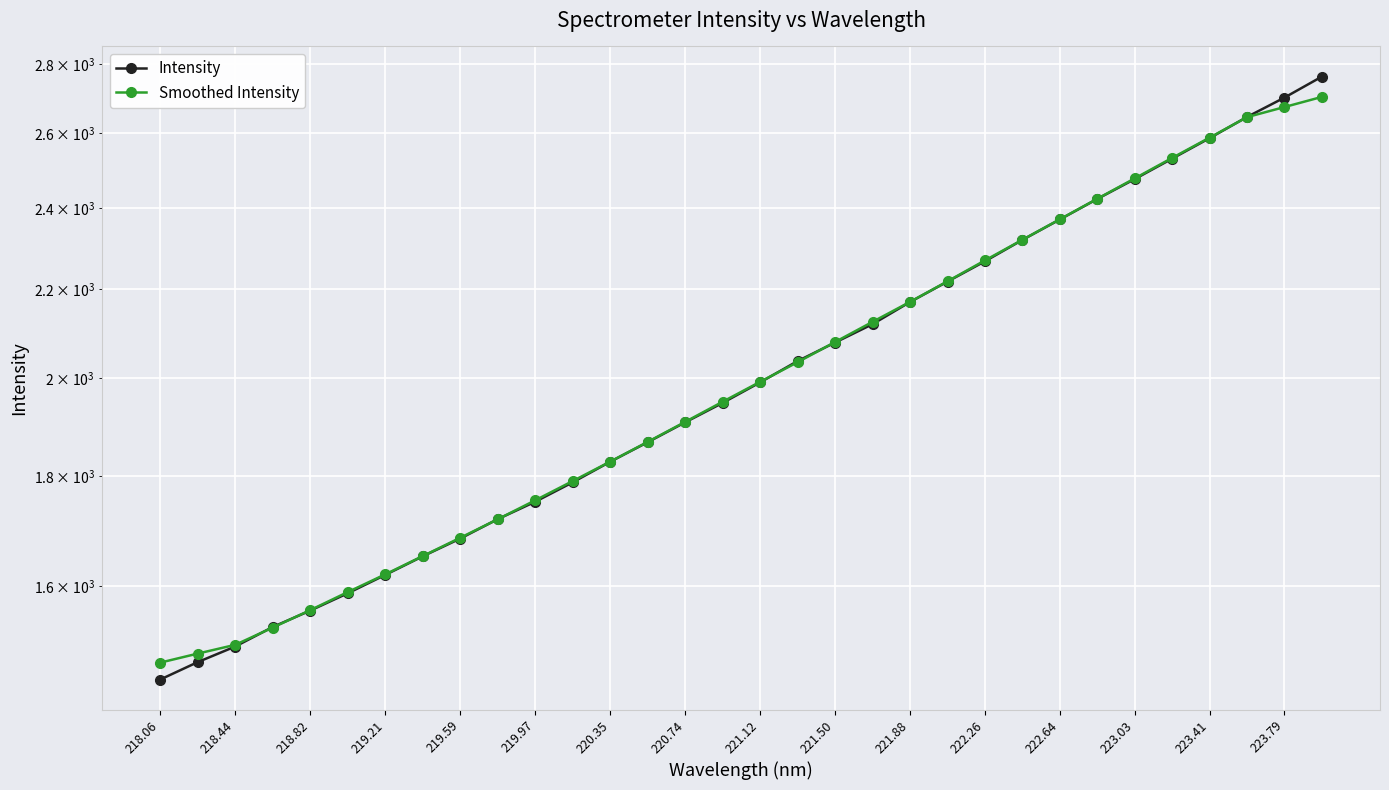

What are all the series names shown in the legend?

Intensity, Smoothed Intensity